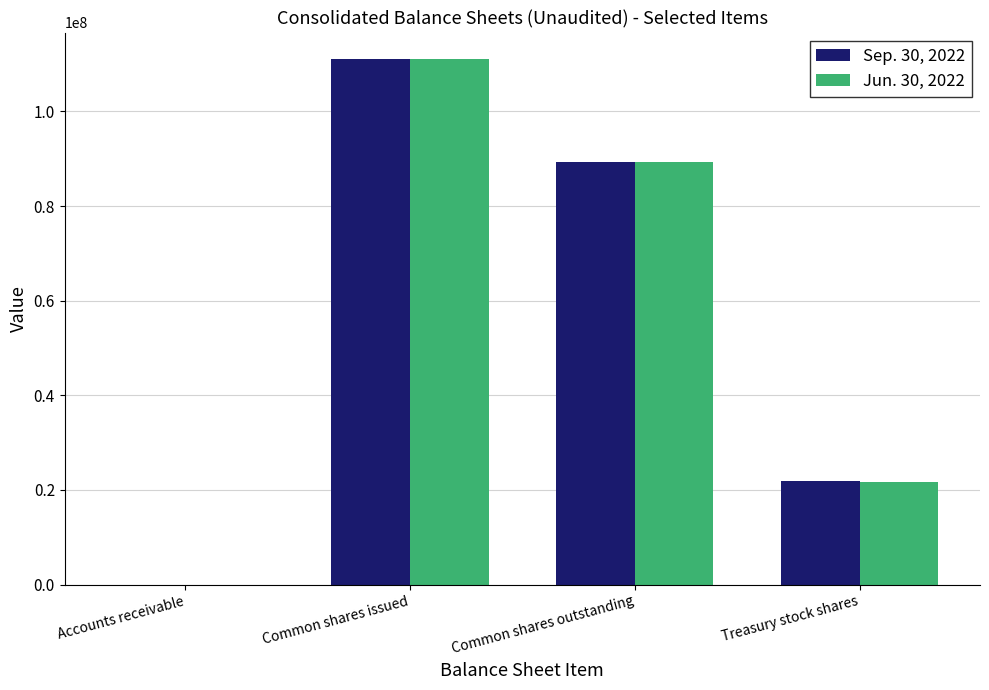

Is the value of Jun. 30, 2022 at Common shares outstanding greater than the value of Sep. 30, 2022 at Treasury stock shares?

Yes